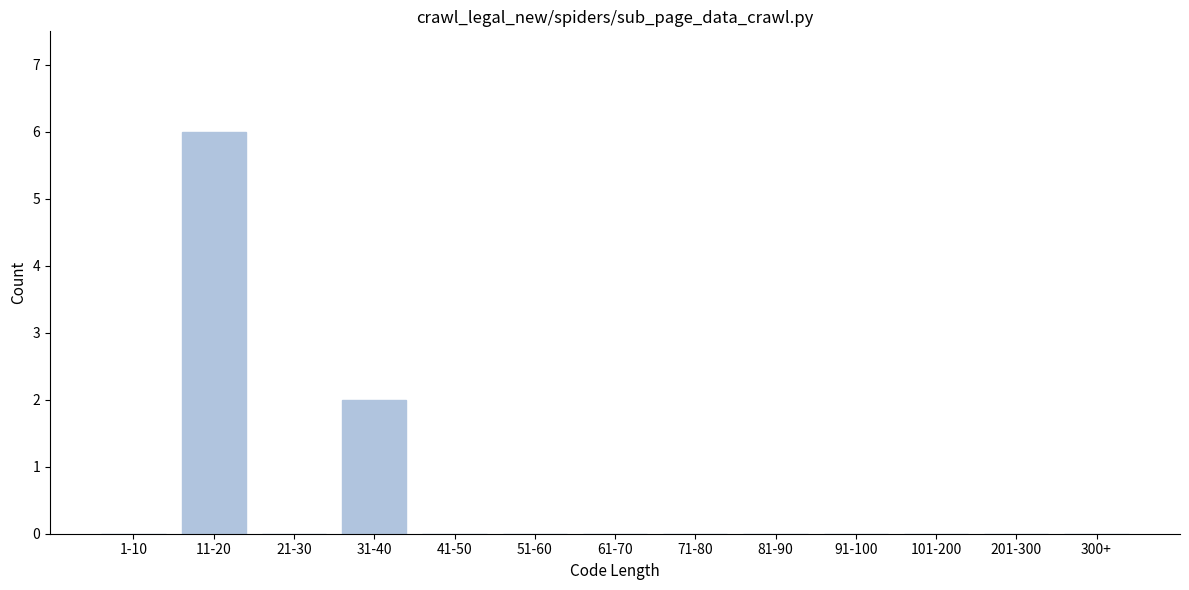

Reading left to right, what are all the values shown in this chart?

1-10=0	11-20=6	21-30=0	31-40=2	41-50=0	51-60=0	61-70=0	71-80=0	81-90=0	91-100=0	101-200=0	201-300=0	300+=0